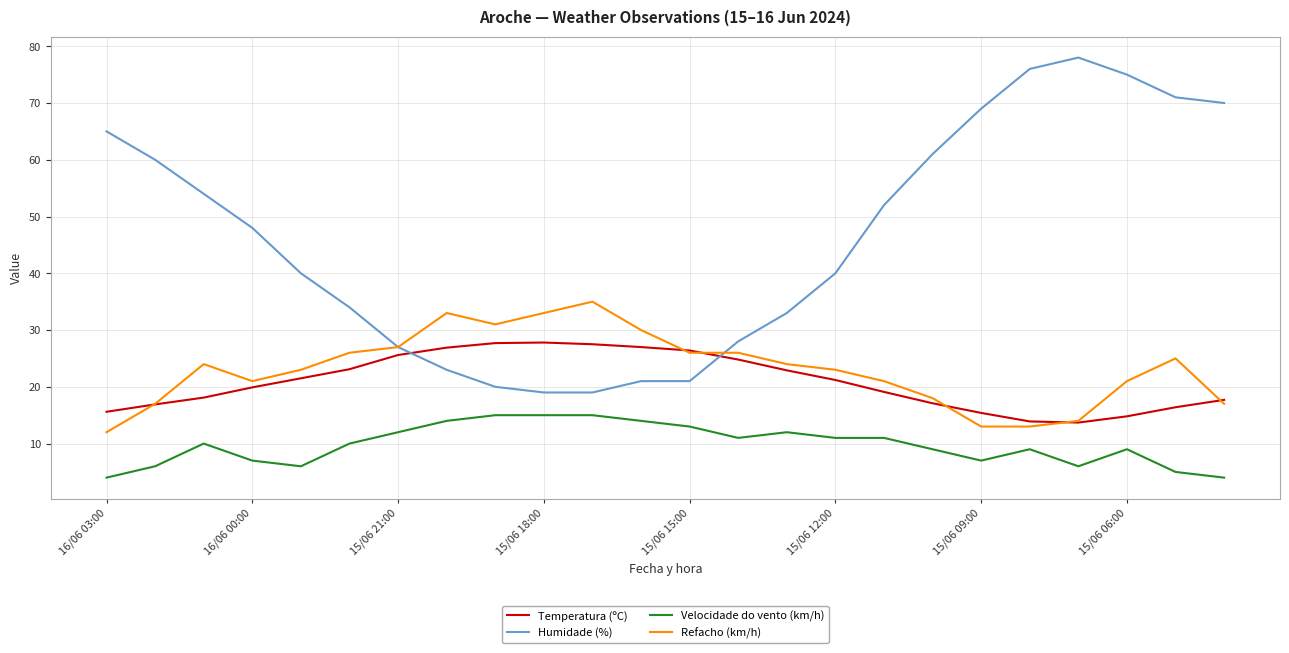

Which series has the largest total across all categories?

Humidade (%)